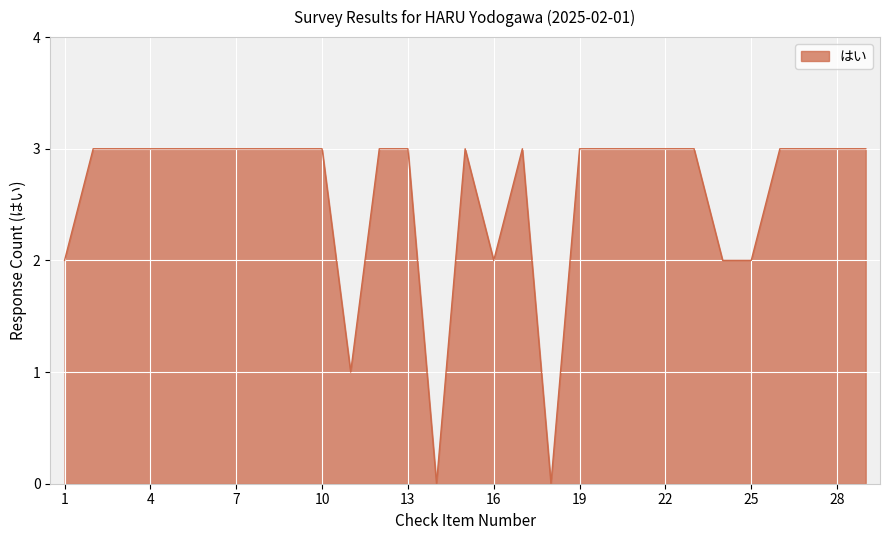

What is the maximum value shown in the chart?

3